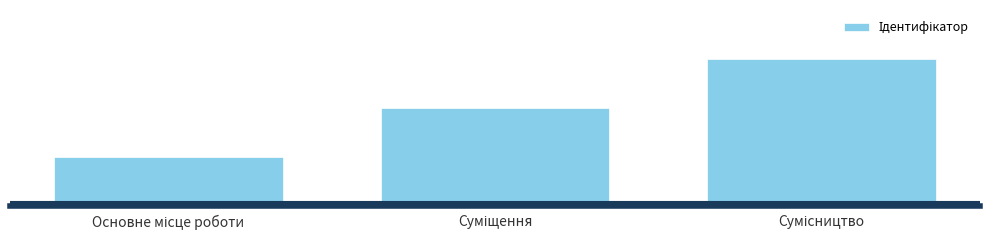

What is the difference between the maximum and minimum values?

2